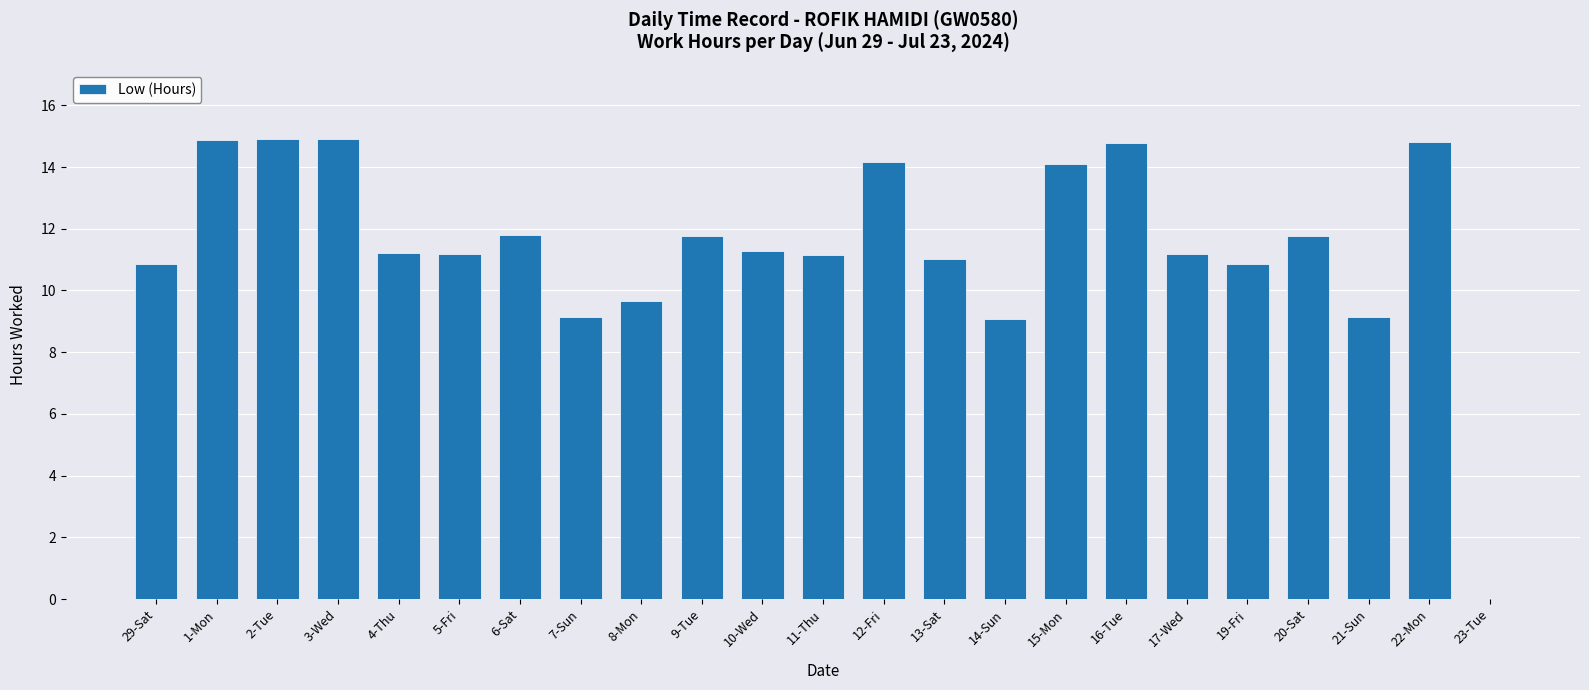

What is the sum of the values at 3-Wed and 19-Fri?

25.8